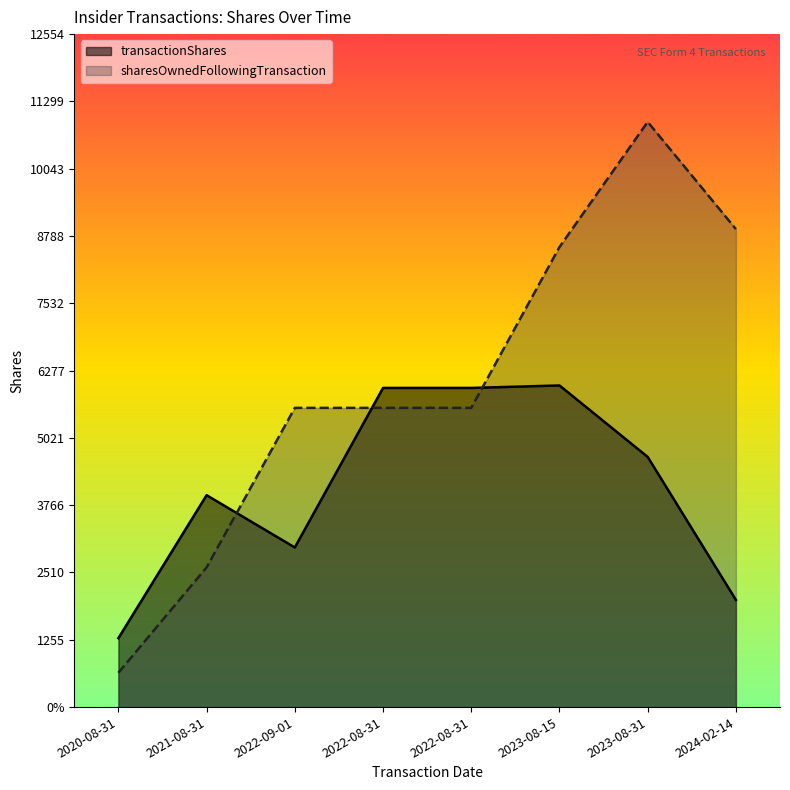

What is the approximate value of transactionShares at 2022-09-01, to the nearest 50?

3000